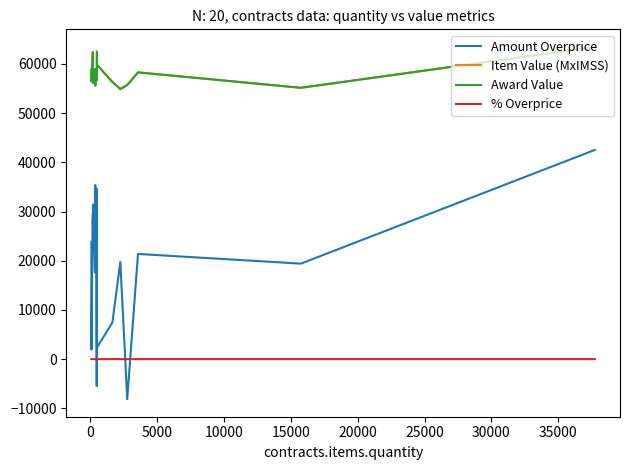

Which series has the largest total across all categories?

Item Value (MxIMSS)